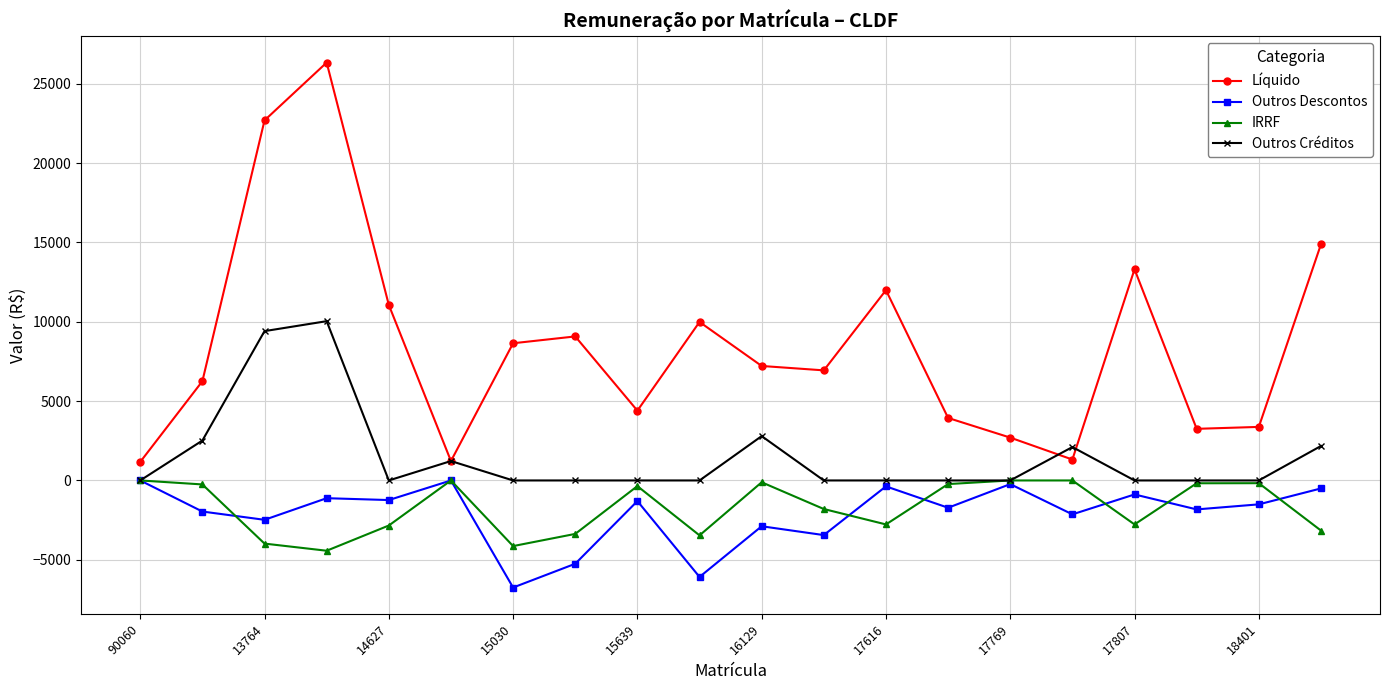

Does the chart display data point markers on the line(s)?

Yes